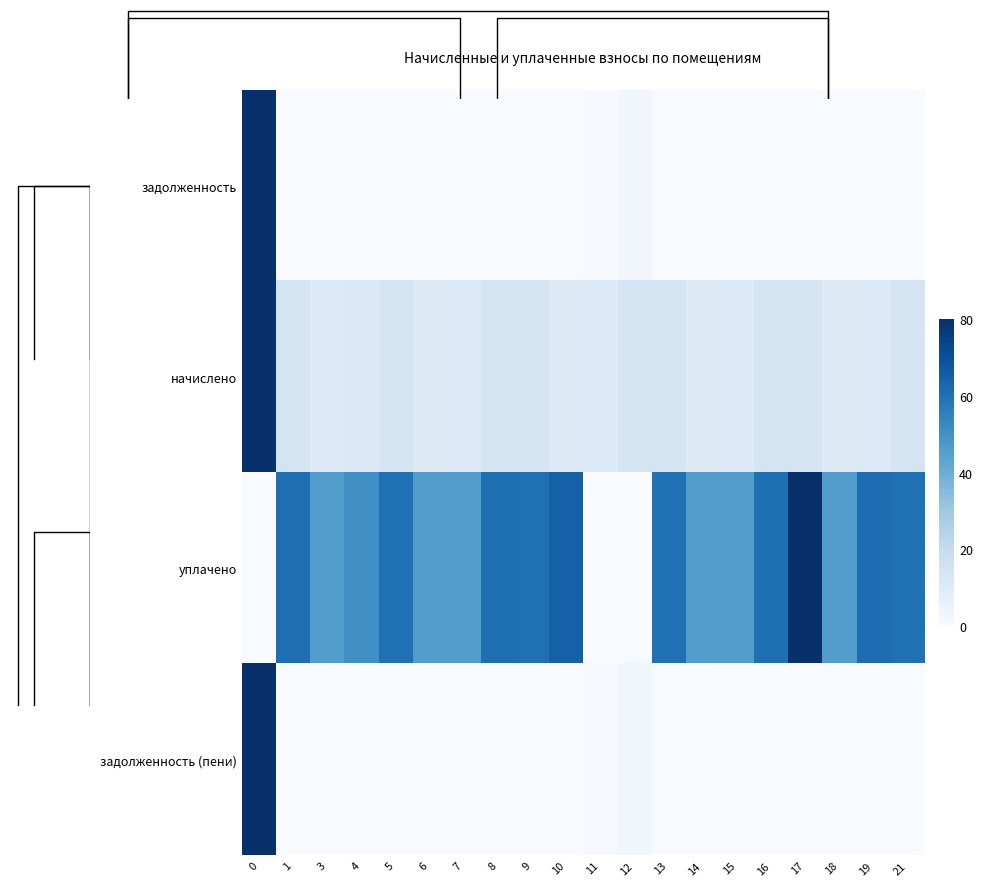

Where does the уплачено series first go above 60?

1